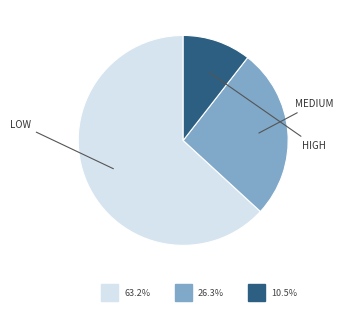

Does any single category account for the majority?

Yes